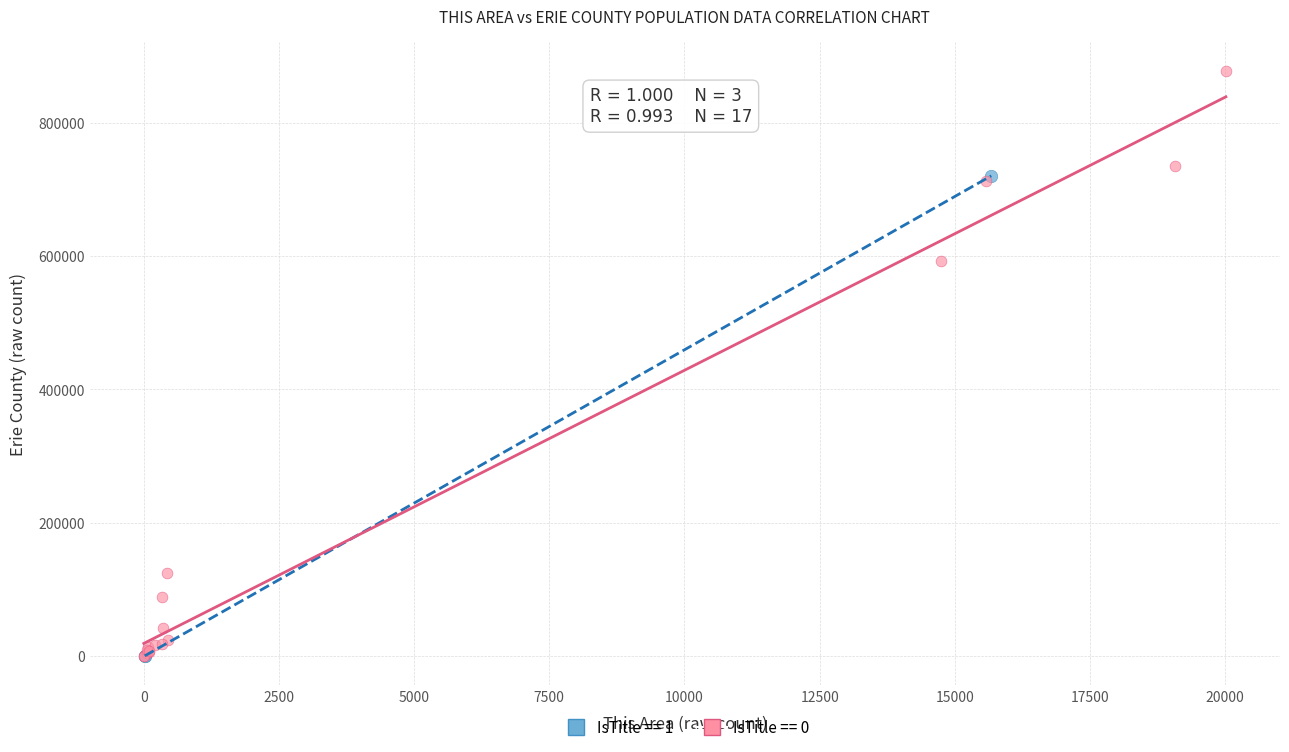

Which series has the widest spread of Y values?

IsTitle == 0